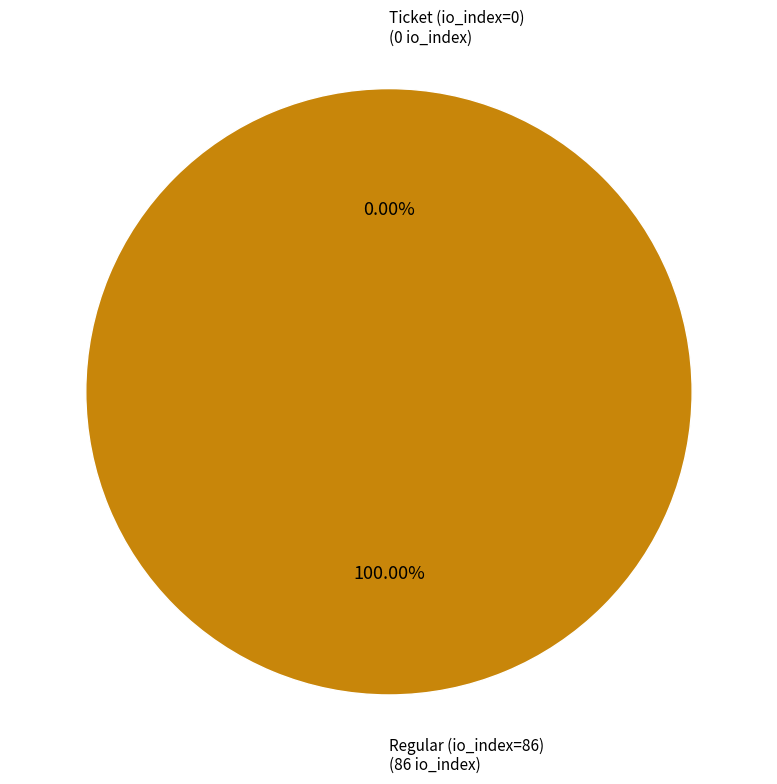

Which category has the smallest portion of the pie?

Ticket (io_index=0)